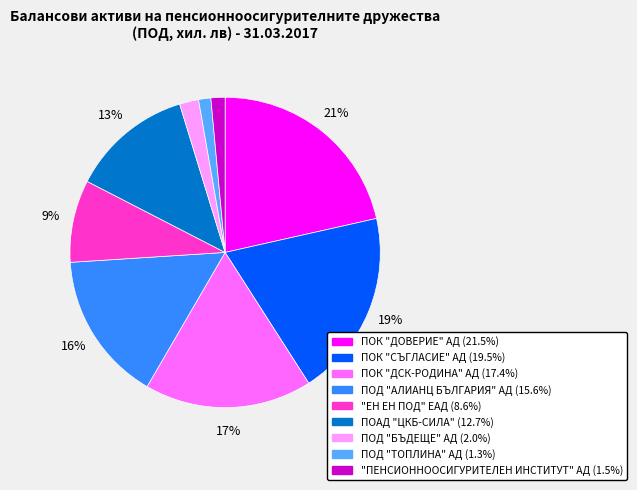

The ПОК "СЪГЛАСИЕ" АД slice represents 30% of the pie. True or false?

False